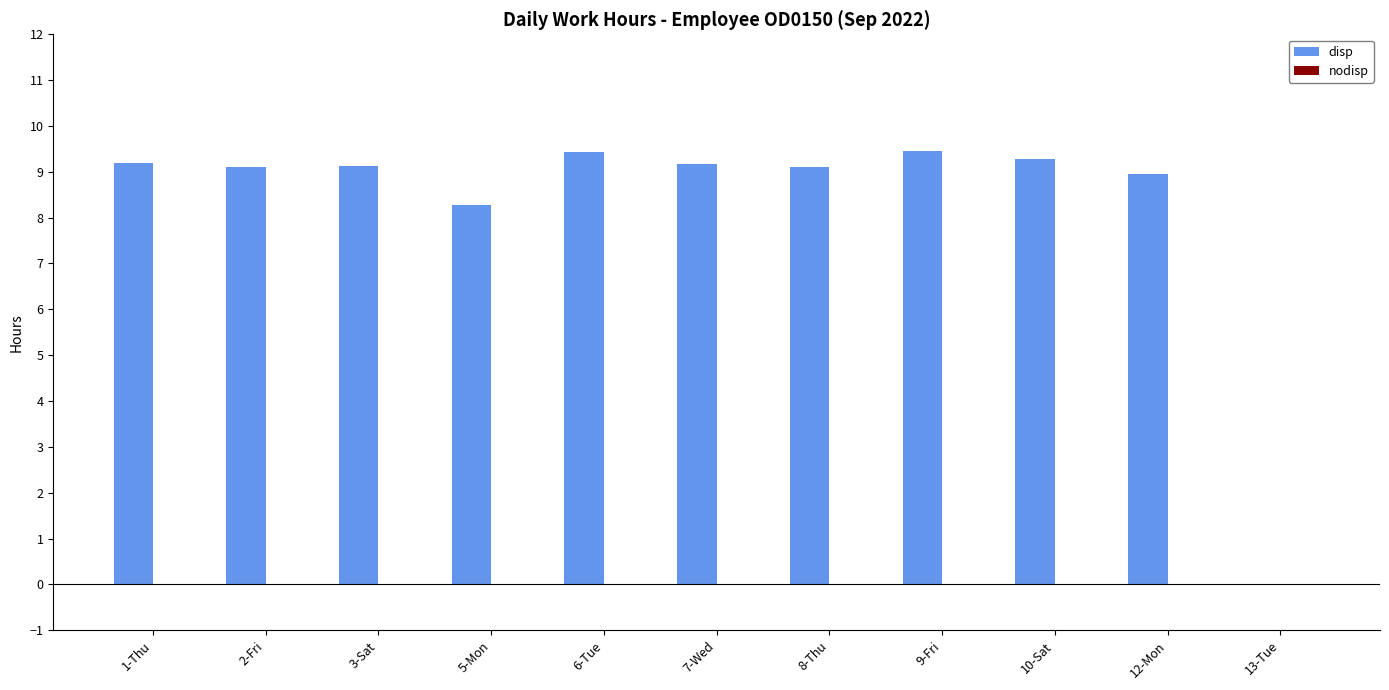

Read the value at 8-Thu.

9.1